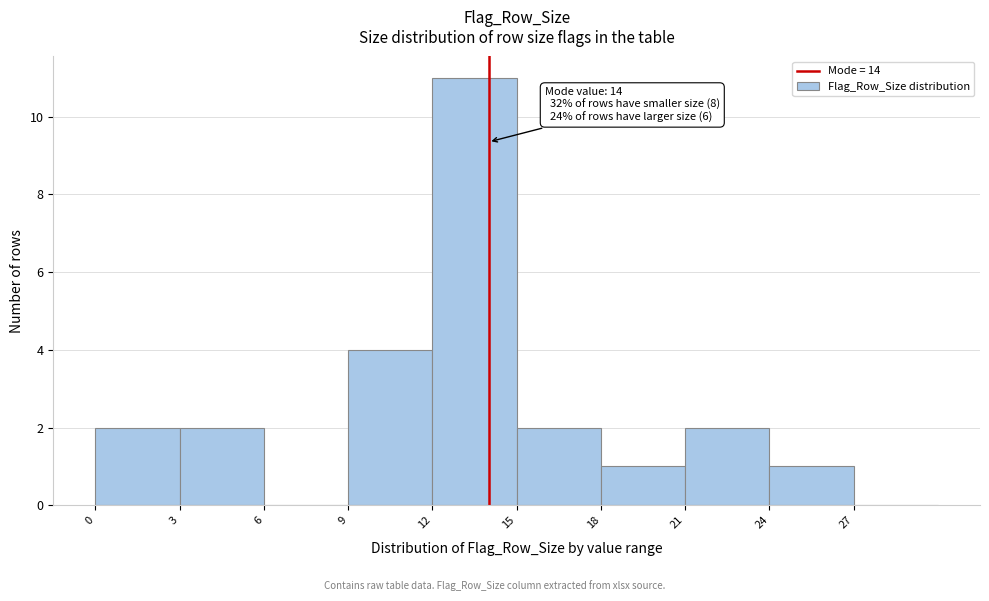

Over which range of the x-axis is the bar tallest?

12 to 15